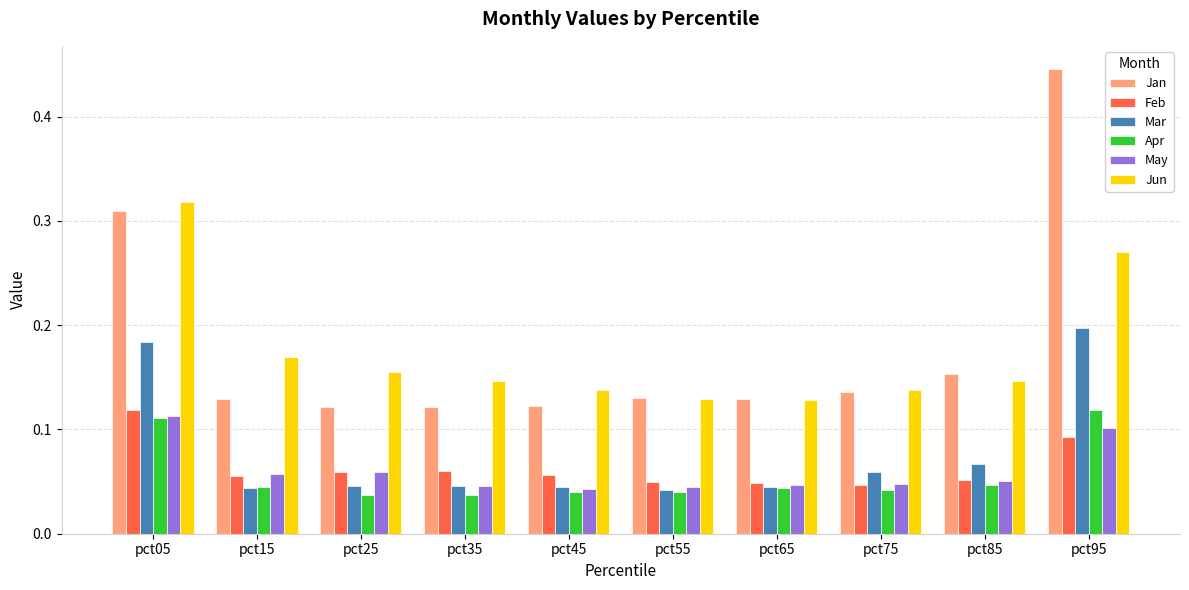

What is the sum of all Jun values?

1.7